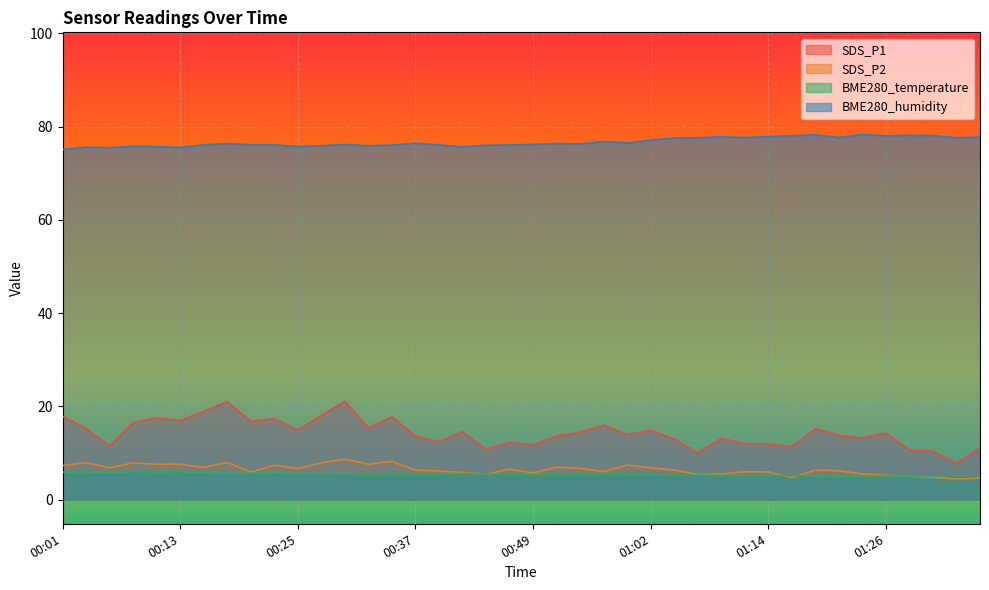

Reading left to right, extract all data points from this chart.

SDS_P1: 17.9	15.2	11.5	16.5	17.5	17.0	18.9	21.0	16.8	17.4	14.9	18.0	21.1	15.3	17.8	13.6	12.4	14.6	10.8	12.3	11.7	13.7	14.4	15.9	13.9	14.9	12.9	10.1	13.1	12.0	11.9	11.3	15.2	13.8	13.2	14.3	10.7	10.3	7.8	11.0
SDS_P2: 7.3	7.9	6.8	7.8	7.5	7.6	6.9	8.0	5.9	7.3	6.6	7.8	8.7	7.6	8.2	6.3	6.1	5.8	5.4	6.5	5.7	6.9	6.7	6.0	7.4	6.8	6.3	5.4	5.5	6.0	5.9	4.7	6.3	6.2	5.5	5.2	5.0	4.8	4.4	4.6
BME280_temperature: 5.9	5.9	5.8	5.9	5.9	5.9	5.8	5.7	5.6	5.8	5.6	5.6	5.5	5.4	5.4	5.4	5.5	5.5	5.5	5.5	5.4	5.4	5.4	5.4	5.3	5.3	5.2	5.3	5.1	5.1	5.2	5.2	5.0	4.9	5.0	5.0	5.0	5.1	5.1	5.1
BME280_humidity: 75.1	75.5	75.5	75.8	75.7	75.5	76.1	76.4	76.1	76.1	75.7	75.9	76.2	75.9	76.0	76.4	76.1	75.6	76.0	76.0	76.2	76.4	76.3	76.8	76.5	77.1	77.5	77.6	77.8	77.6	77.8	78.0	78.2	77.7	78.3	78.0	78.1	78.1	77.6	77.8